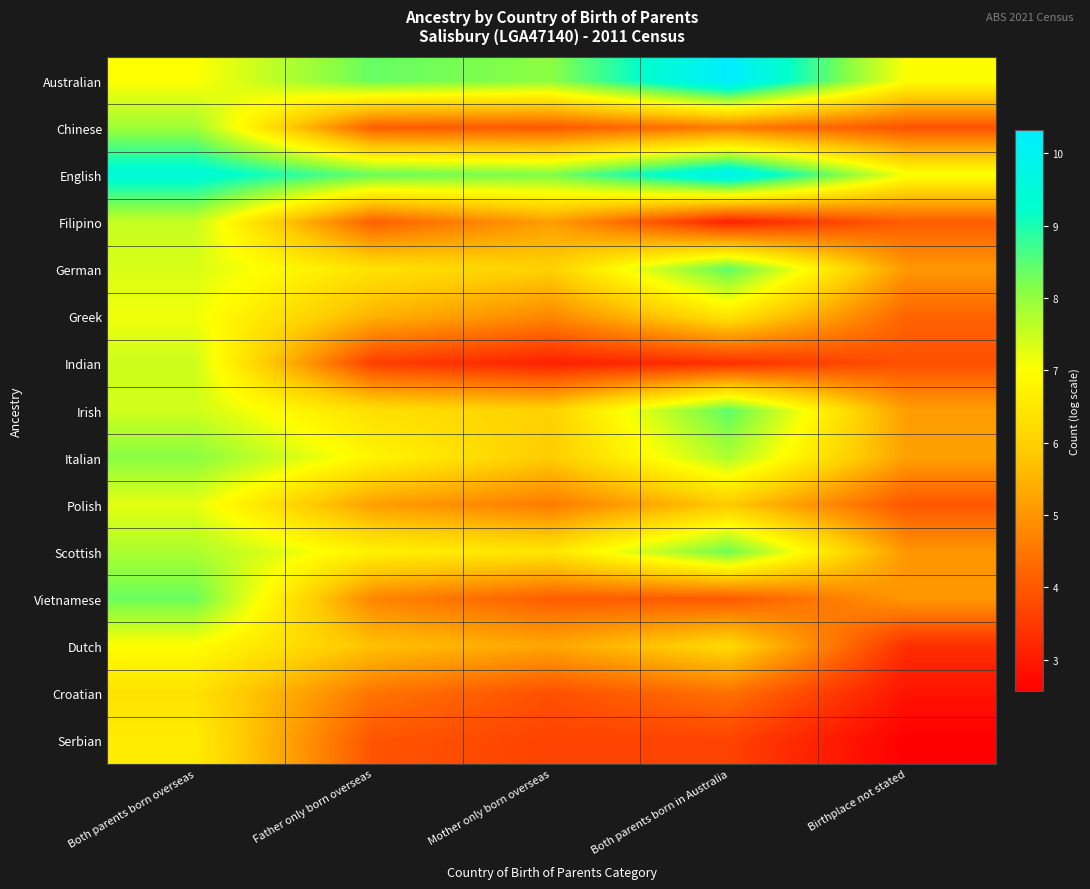

Reading left to right, extract all data points from this chart.

Australian: Both parents born overseas=7.0	Father only born overseas=8.4	Mother only born overseas=8.1	Both parents born in Australia=10.3	Birthplace not stated=7.0
Chinese: Both parents born overseas=7.9	Father only born overseas=4.1	Mother only born overseas=4.0	Both parents born in Australia=4.6	Birthplace not stated=3.9
English: Both parents born overseas=9.5	Father only born overseas=8.4	Mother only born overseas=8.2	Both parents born in Australia=10.0	Birthplace not stated=7.1
Filipino: Both parents born overseas=7.5	Father only born overseas=4.1	Mother only born overseas=5.1	Both parents born in Australia=3.1	Birthplace not stated=4.1
German: Both parents born overseas=7.4	Father only born overseas=6.4	Mother only born overseas=6.0	Both parents born in Australia=8.5	Birthplace not stated=5.0
Greek: Both parents born overseas=7.1	Father only born overseas=5.5	Mother only born overseas=4.8	Both parents born in Australia=6.5	Birthplace not stated=4.2
Indian: Both parents born overseas=7.5	Father only born overseas=3.6	Mother only born overseas=3.1	Both parents born in Australia=3.3	Birthplace not stated=3.9
Irish: Both parents born overseas=7.4	Father only born overseas=6.3	Mother only born overseas=6.0	Both parents born in Australia=8.5	Birthplace not stated=5.1
Italian: Both parents born overseas=8.1	Father only born overseas=6.8	Mother only born overseas=5.9	Both parents born in Australia=7.8	Birthplace not stated=5.2
Polish: Both parents born overseas=7.2	Father only born overseas=5.2	Mother only born overseas=4.6	Both parents born in Australia=5.9	Birthplace not stated=4.0
Scottish: Both parents born overseas=7.8	Father only born overseas=6.7	Mother only born overseas=6.4	Both parents born in Australia=8.3	Birthplace not stated=5.0
Vietnamese: Both parents born overseas=8.3	Father only born overseas=4.7	Mother only born overseas=4.1	Both parents born in Australia=4.0	Birthplace not stated=5.0
Dutch: Both parents born overseas=7.0	Father only born overseas=5.7	Mother only born overseas=5.3	Both parents born in Australia=6.2	Birthplace not stated=3.3
Croatian: Both parents born overseas=6.4	Father only born overseas=4.5	Mother only born overseas=3.9	Both parents born in Australia=4.4	Birthplace not stated=2.9
Serbian: Both parents born overseas=6.6	Father only born overseas=4.0	Mother only born overseas=3.7	Both parents born in Australia=3.7	Birthplace not stated=2.6